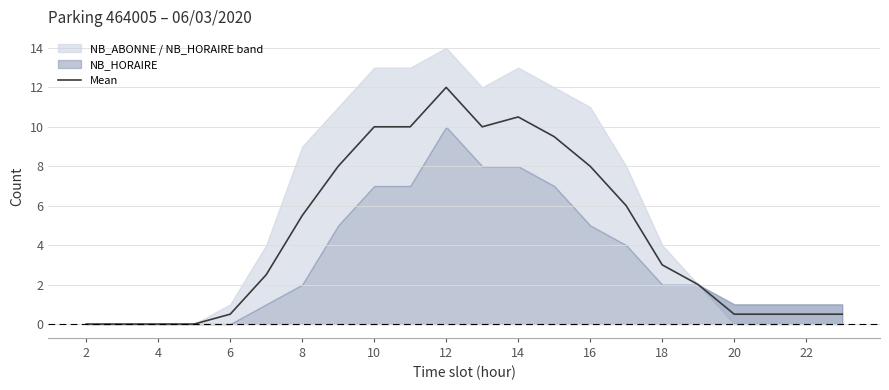

What is the average value?

4.5